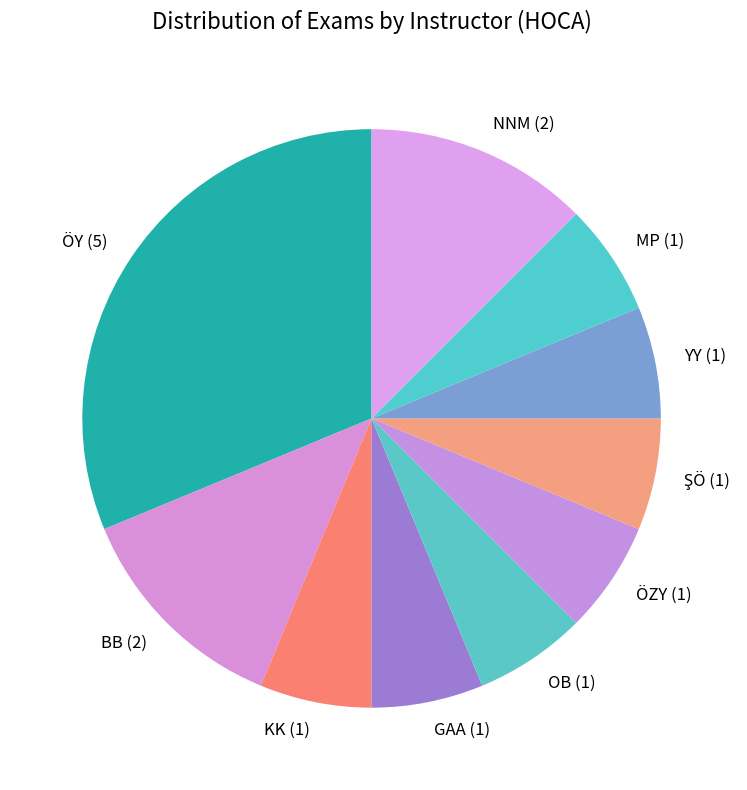

Does KK represent more than half of the total?

No